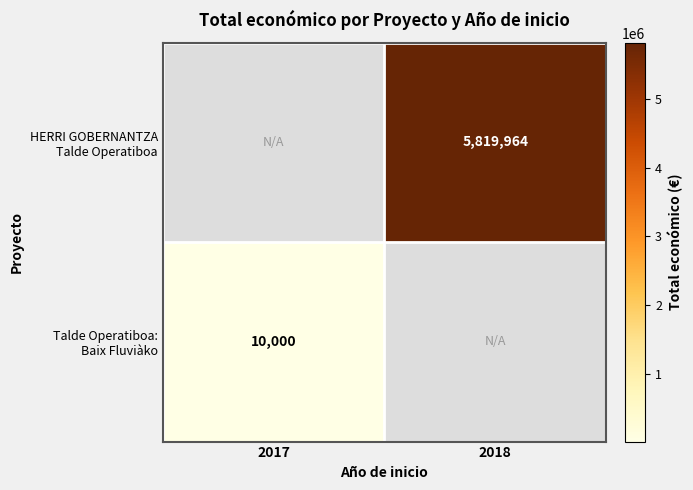

Between 2017 and 2018, which is larger?

2018